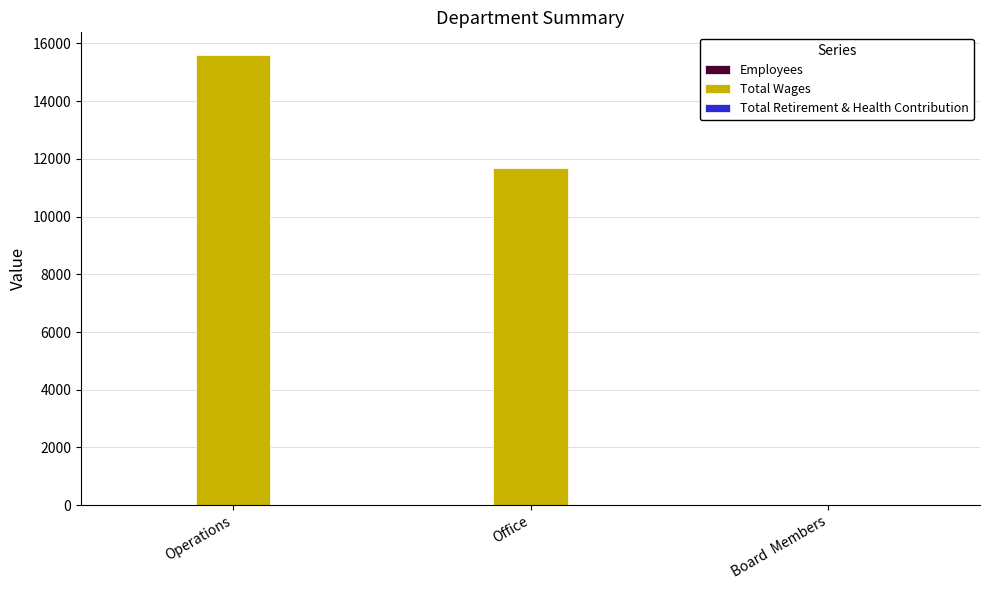

What is the sum of all Total Wages values?

27296